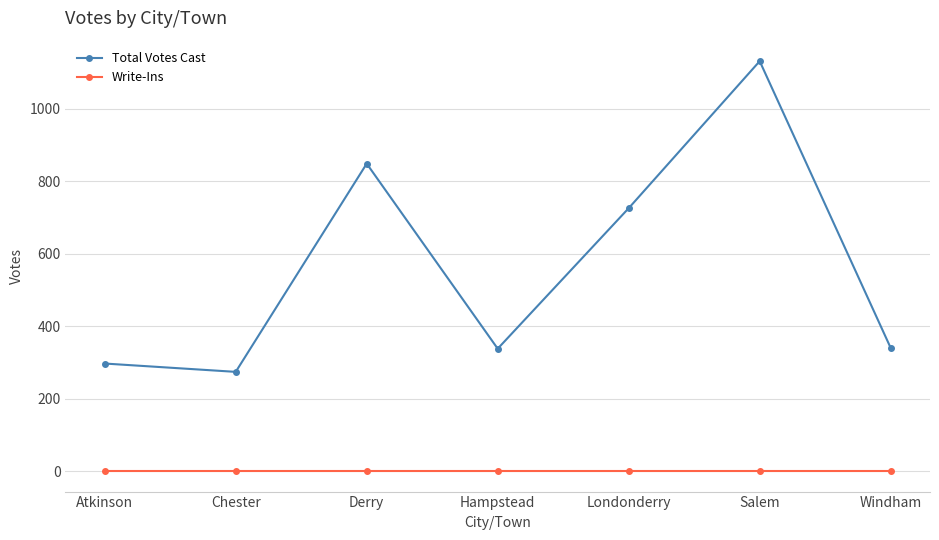

Where is Total Votes Cast nearest to the value 703?

Londonderry